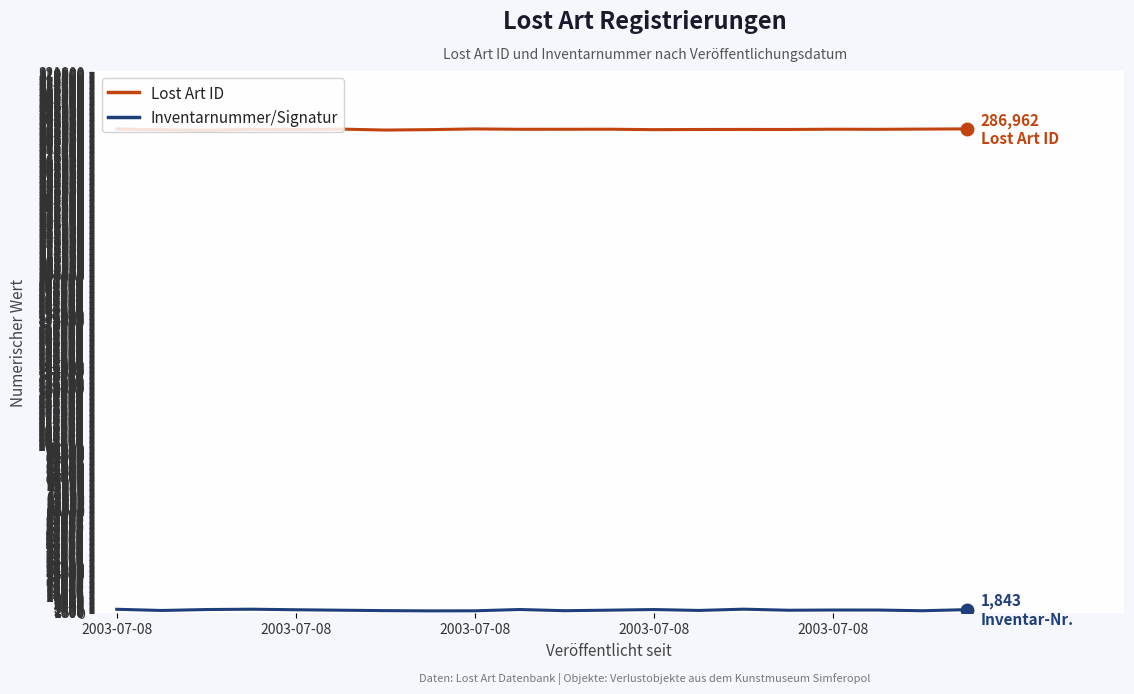

What is the maximum value shown in the chart?

286962